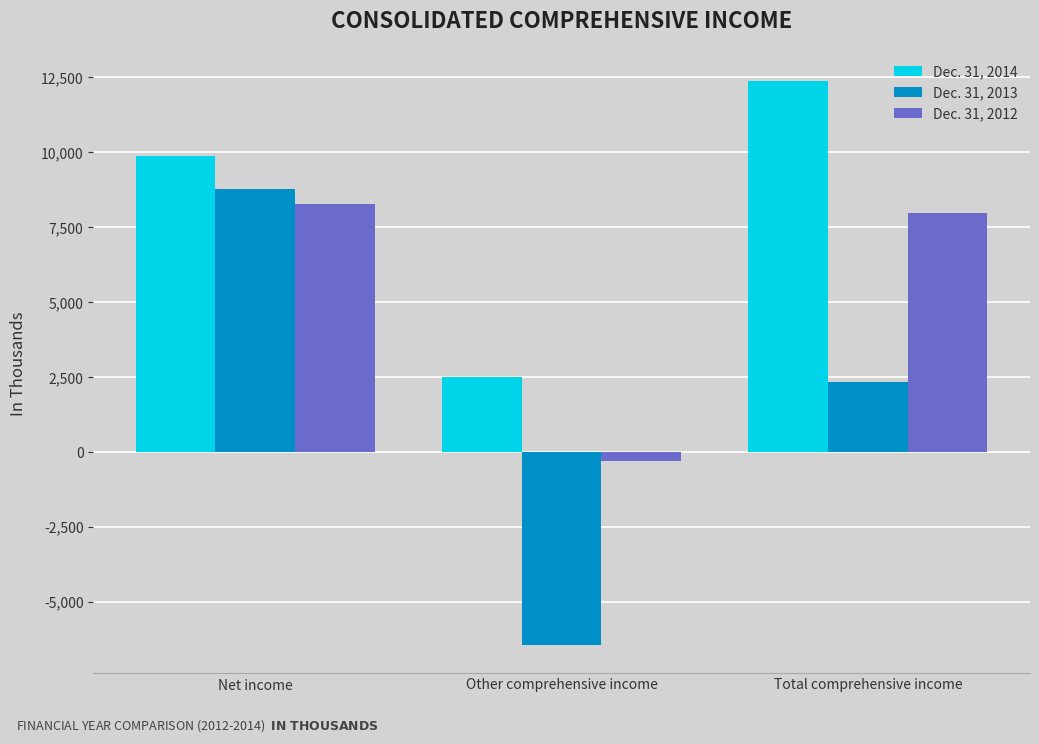

What is the sum of all Dec. 31, 2013 values?

4674